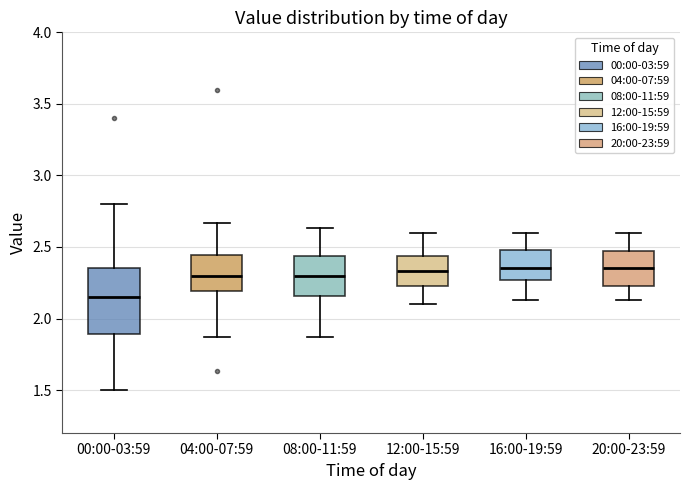

Which box is the tallest, from its lower edge to its upper edge?

00:00-03:59